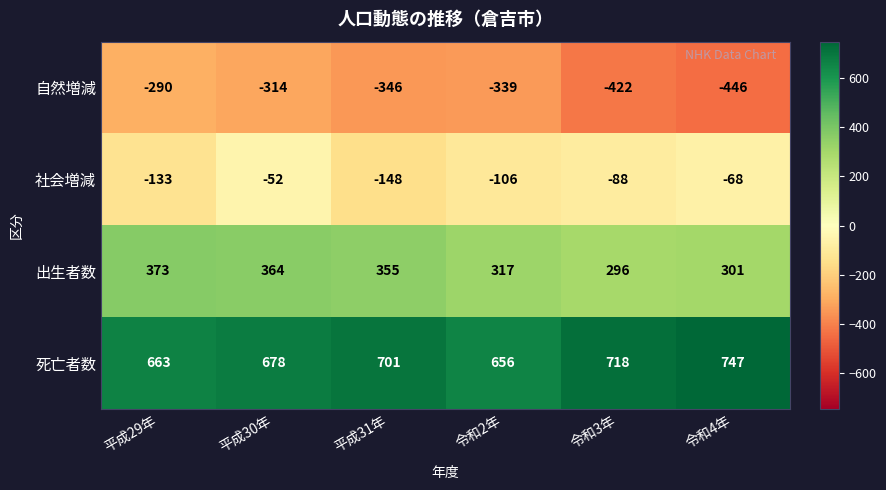

What is the difference between the maximum and minimum values in the 出生者数 series?

77